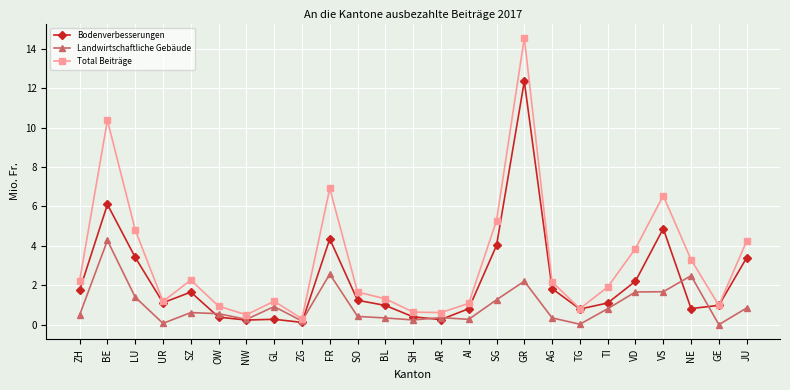

Which label corresponds to the largest value in the chart?

GR